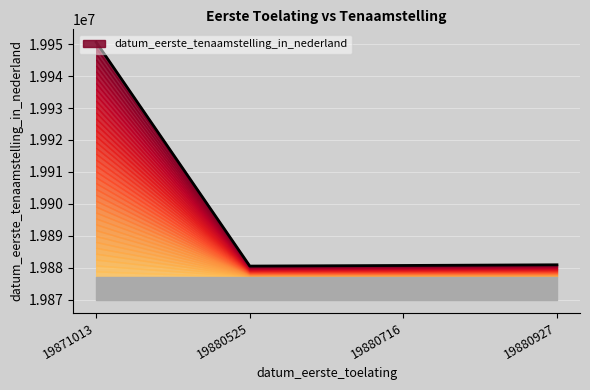

Where is the data nearest to the value 19915563?

19880927